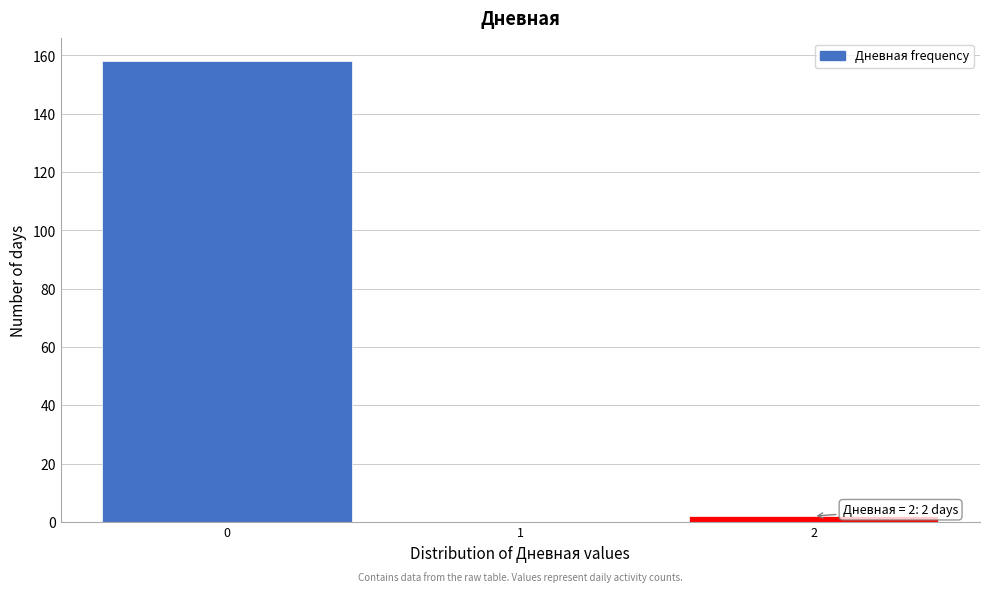

Which range on the x-axis has the tallest bar?

-0.5 to 0.5